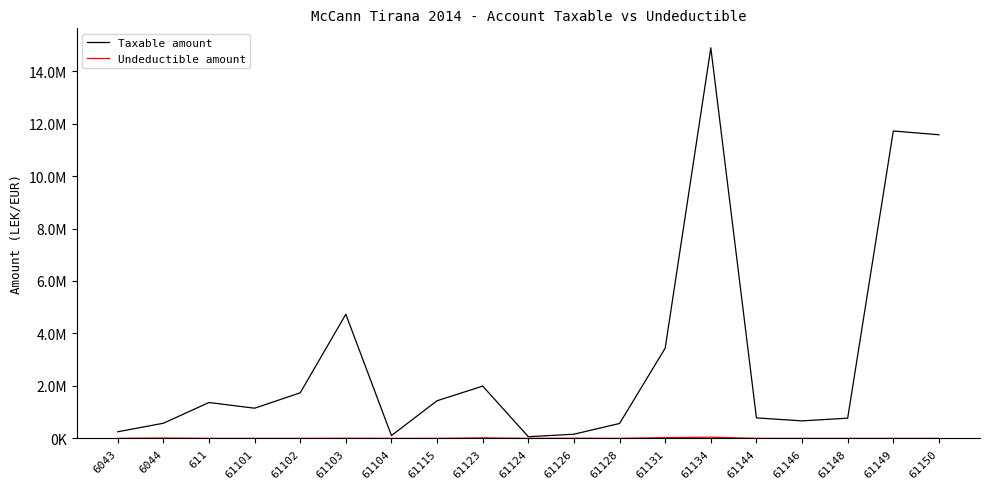

Does the chart display data point markers on the line(s)?

No